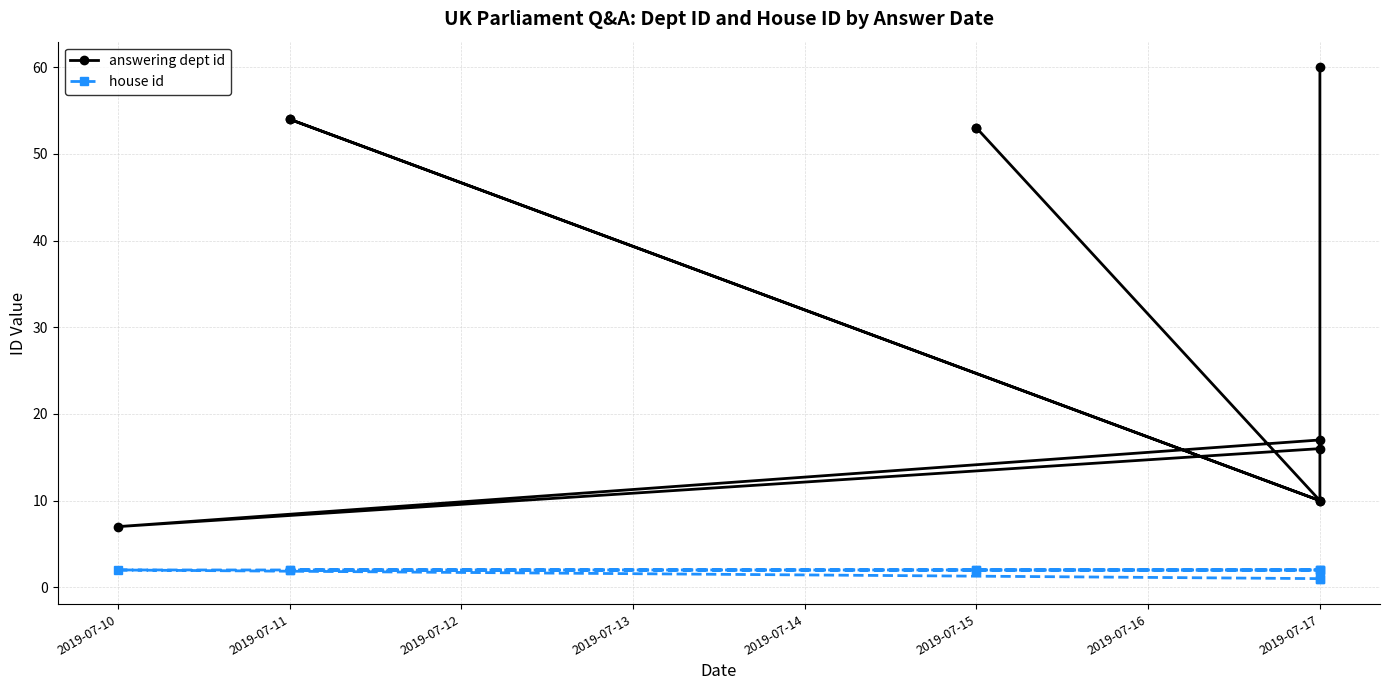

True or false: answering dept id and house id intersect in this chart.

False